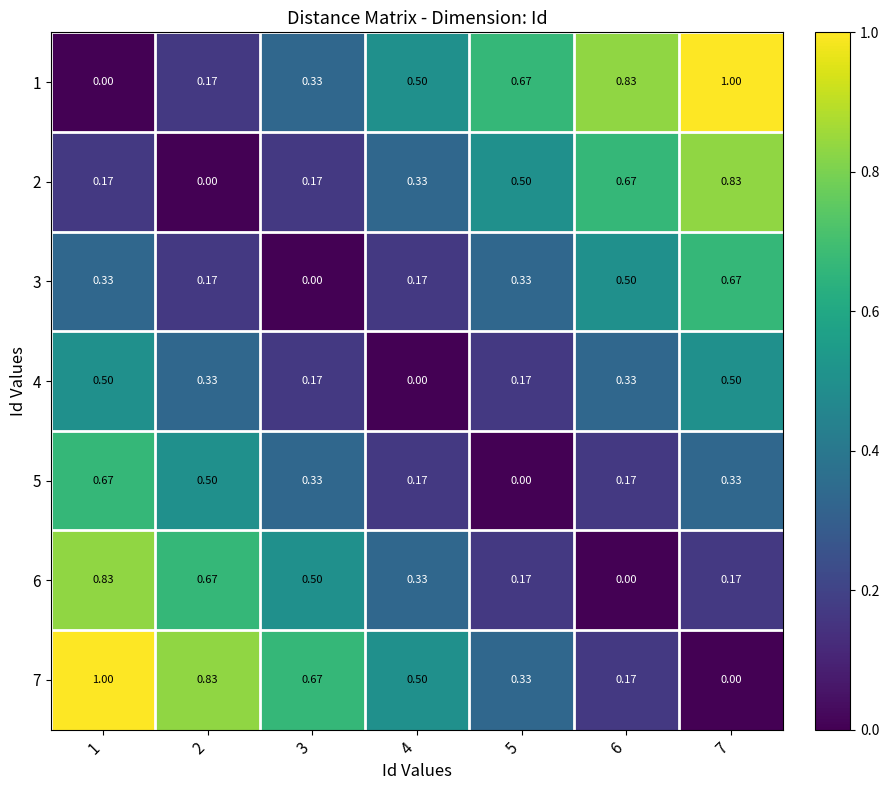

Is the value of 4 at 7 greater than the value of 2 at 2?

Yes